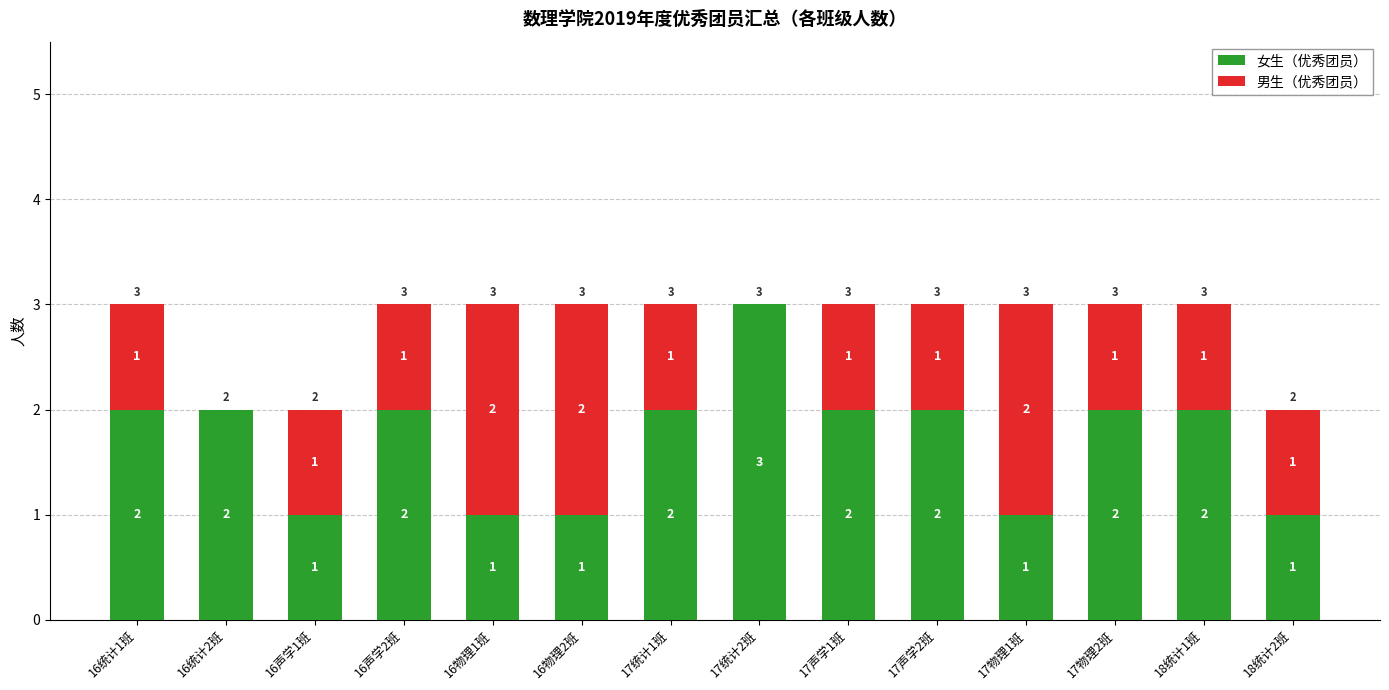

What is the total value across all series at 17物理2班?

3